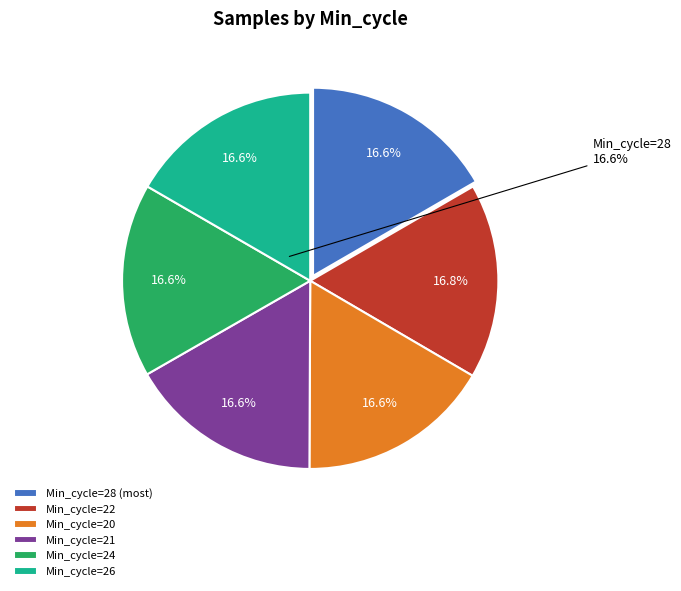

Does any single category account for the majority?

No